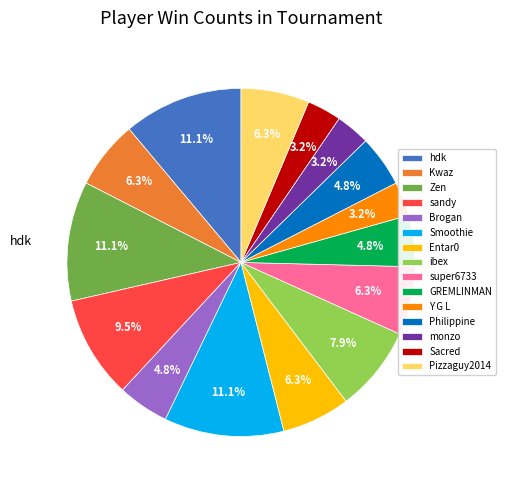

Is it true that GREMLINMAN is 19% of the pie?

False